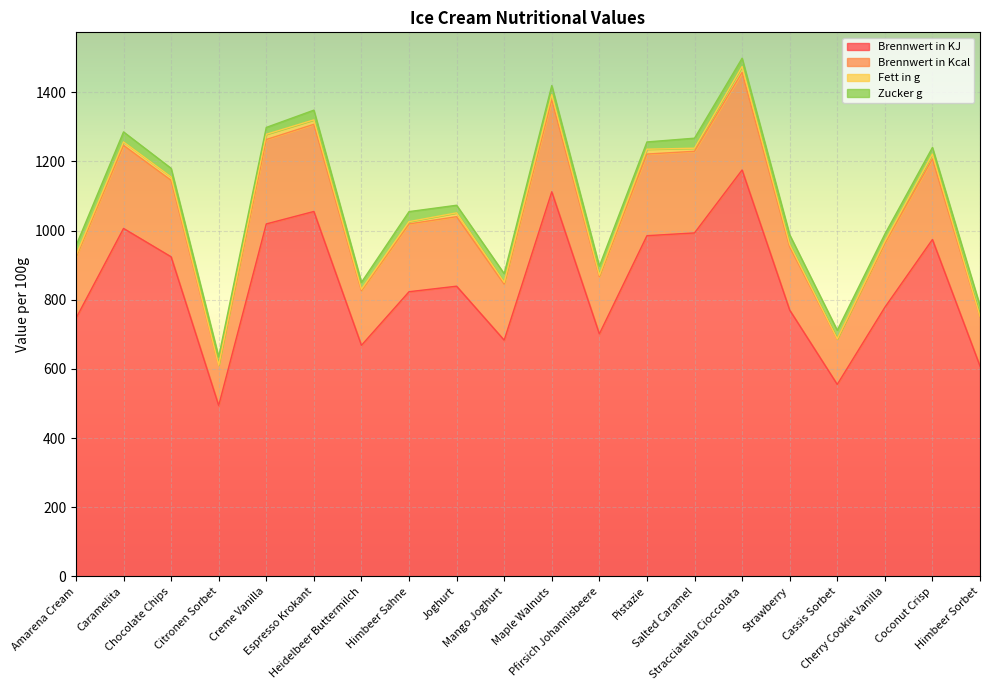

What is the maximum value for Brennwert in KJ?

1175.0